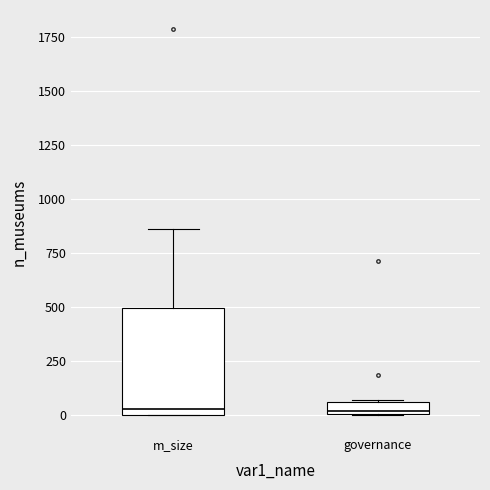

Where is the lower edge of the box for m_size on the y-axis? The values are not printed on the chart, so give them approximately, as read against the axis.

0